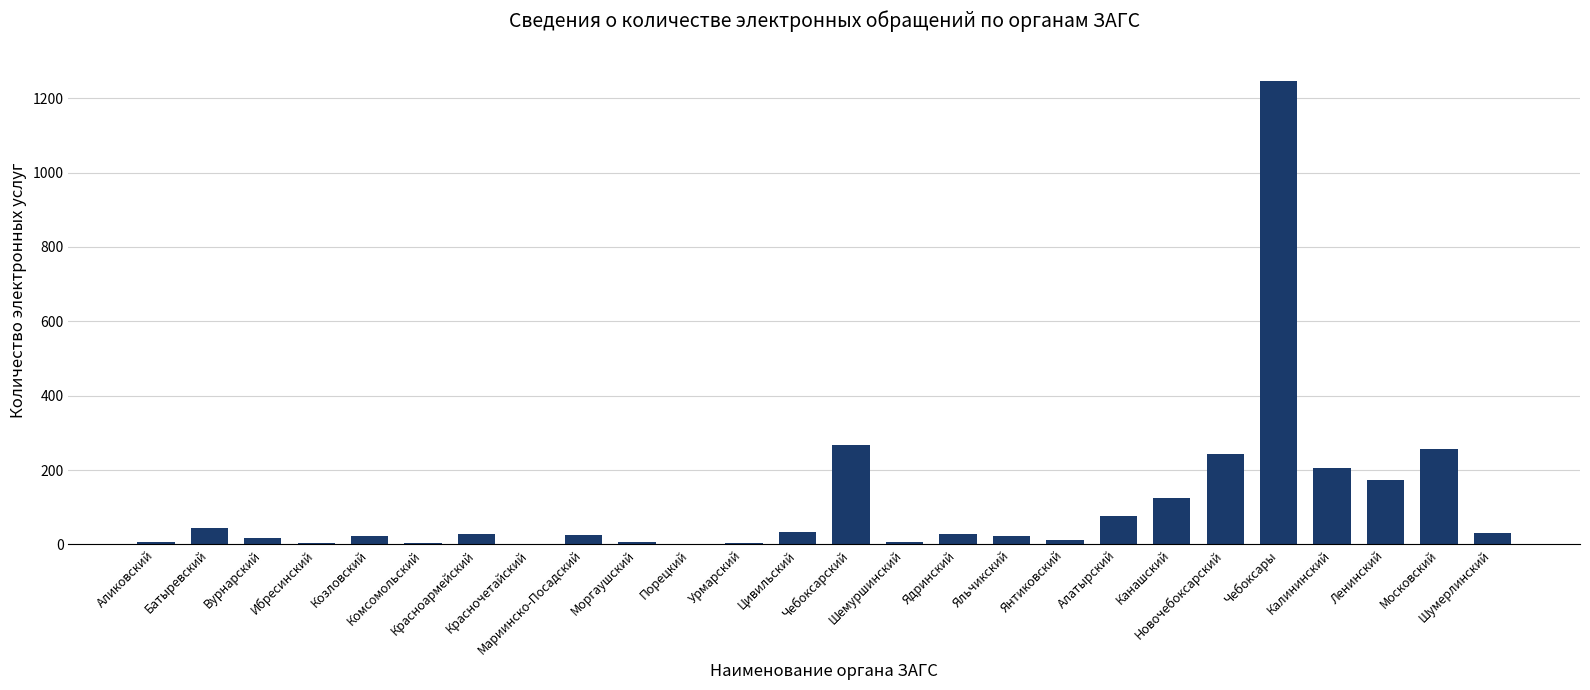

What value does the data have at Алатырский, to the nearest 50?

100